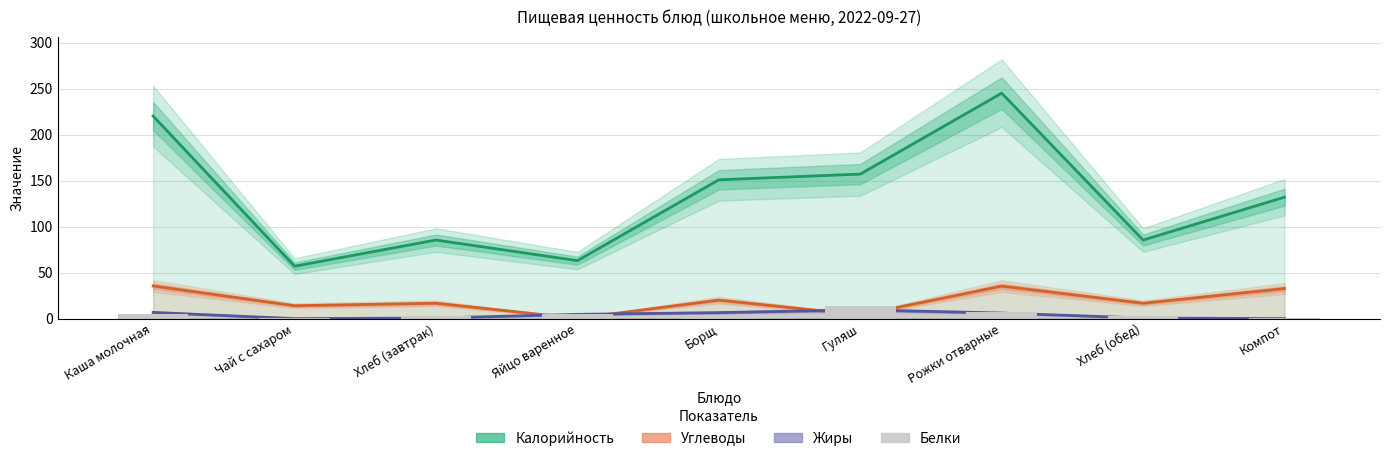

What is the spread (max minus min) of values at Борщ?

147.9